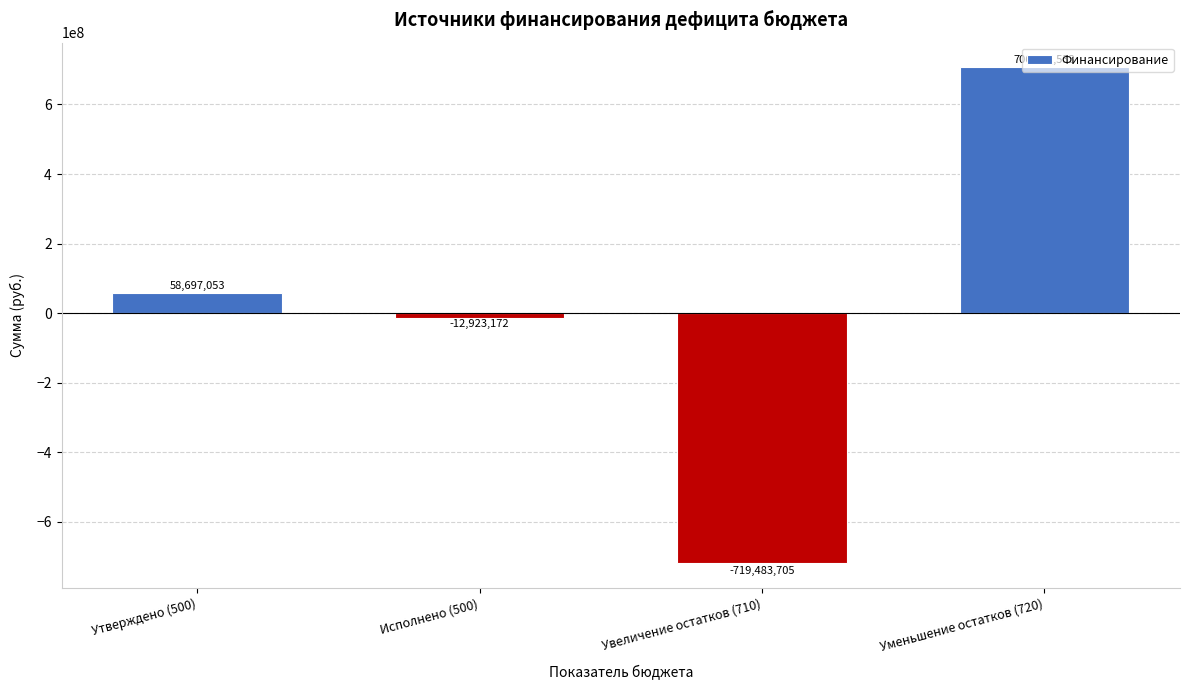

What is the label of the 2nd bar from the left?

Исполнено (500)